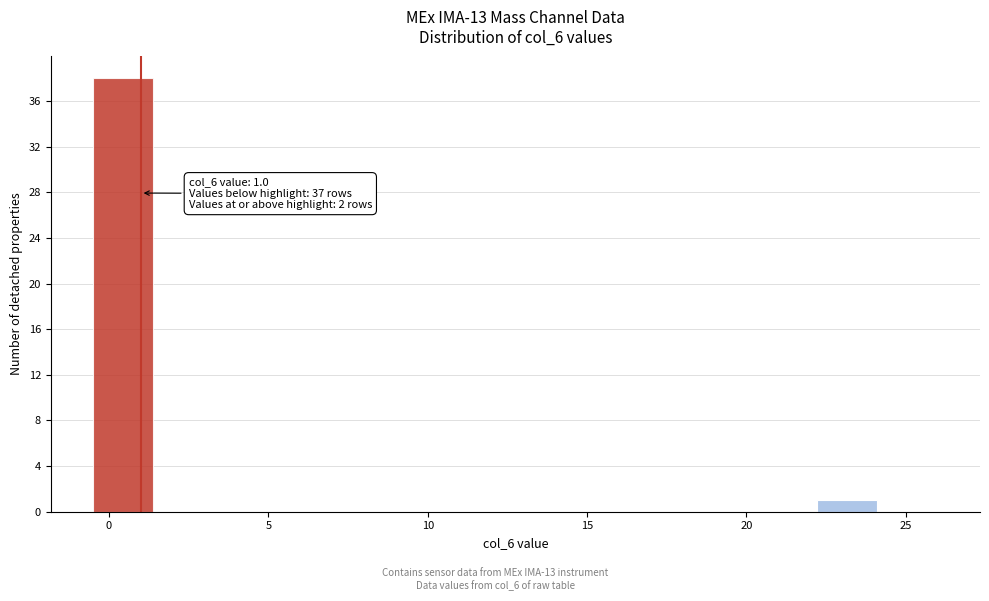

Around what value on the x-axis is the tallest bar? Give the approximate position of its centre, as read against the axis.

0.5